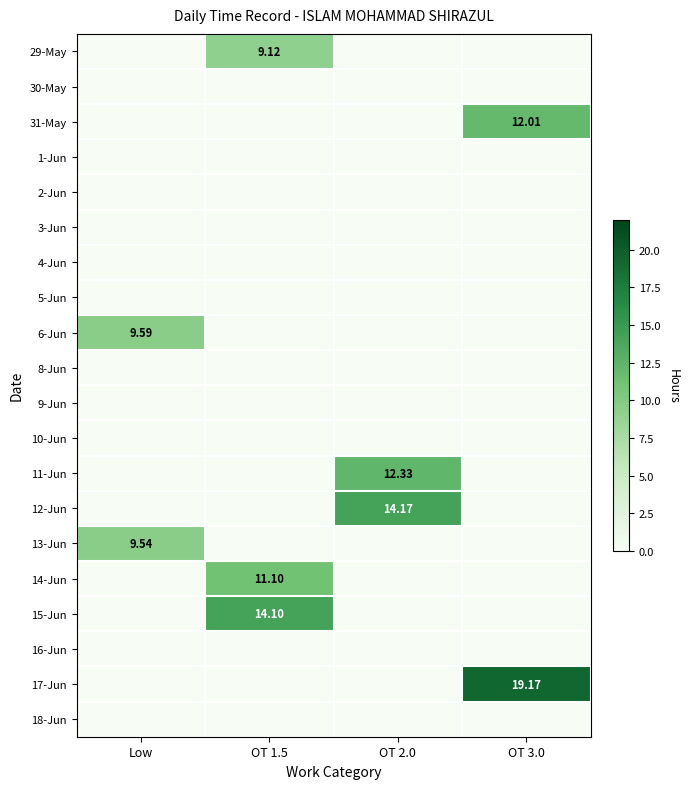

What is the difference between the 29-May values at OT 2.0 and OT 1.5?

9.1